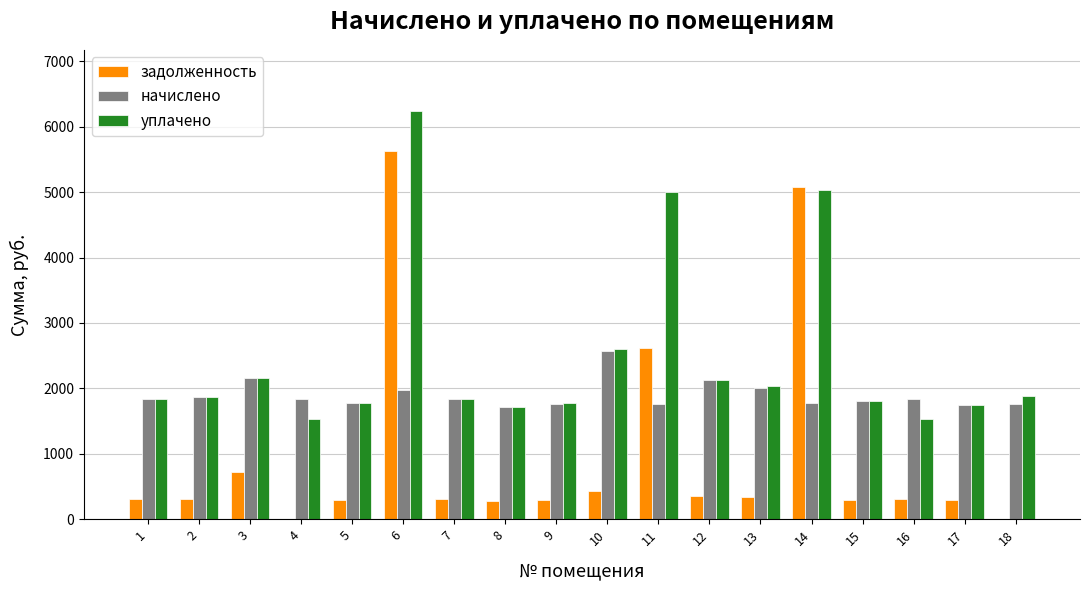

What is the maximum value shown in the chart?

6237.9